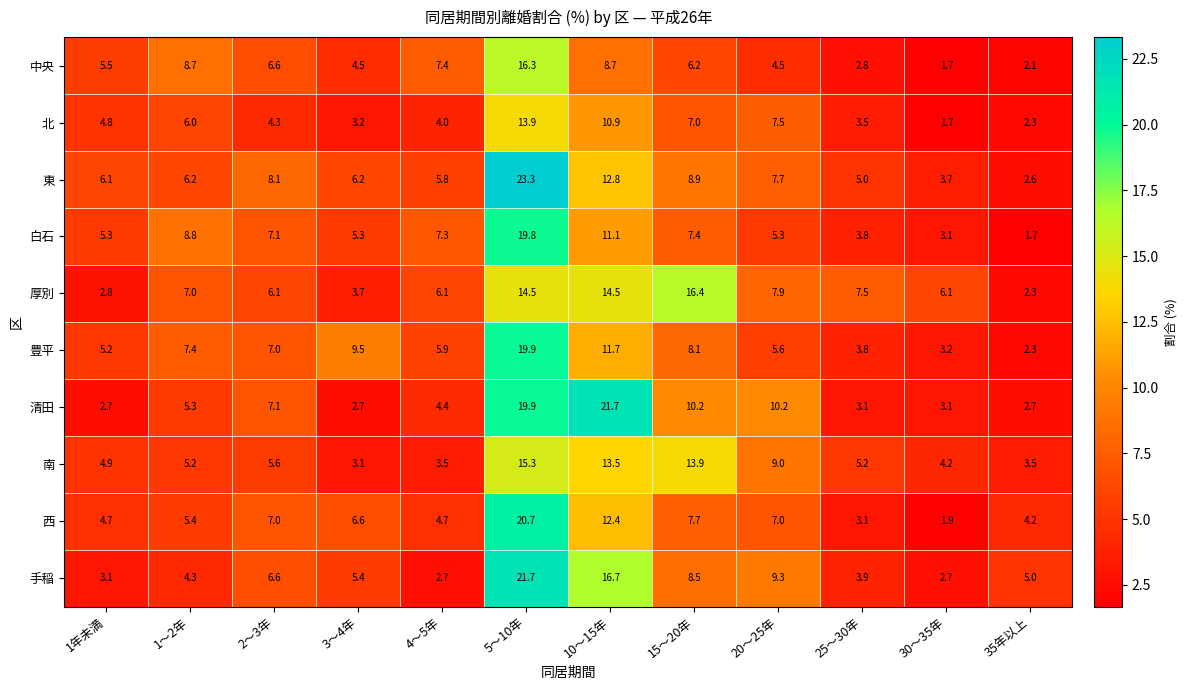

At 10～15年, list the series in order from largest to smallest.

清田, 手稲, 厚別, 南, 東, 西, 豊平, 白石, 北, 中央